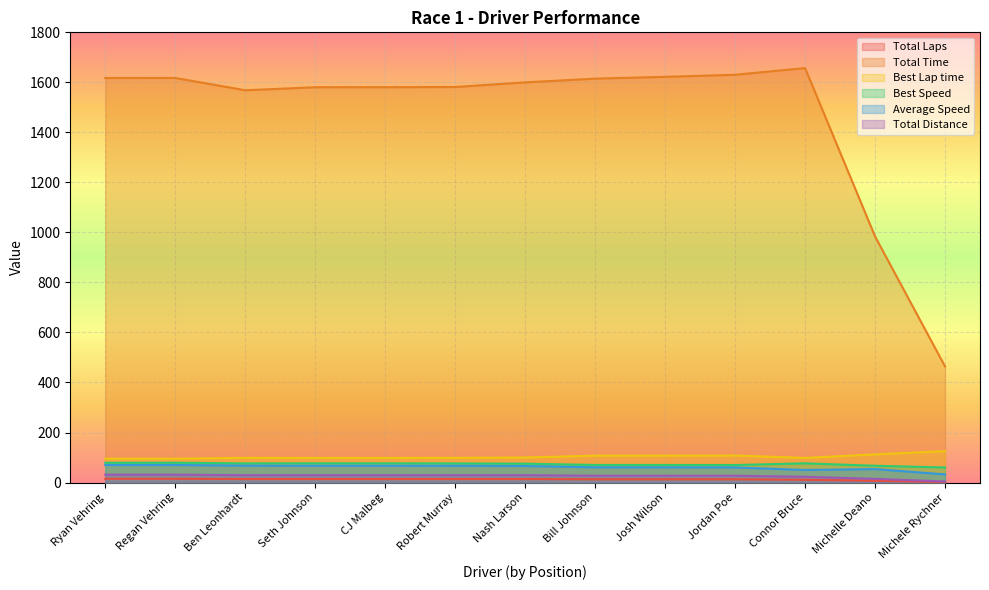

What is the difference between the Total Time values at Michelle Deano and Seth Johnson?

596.3